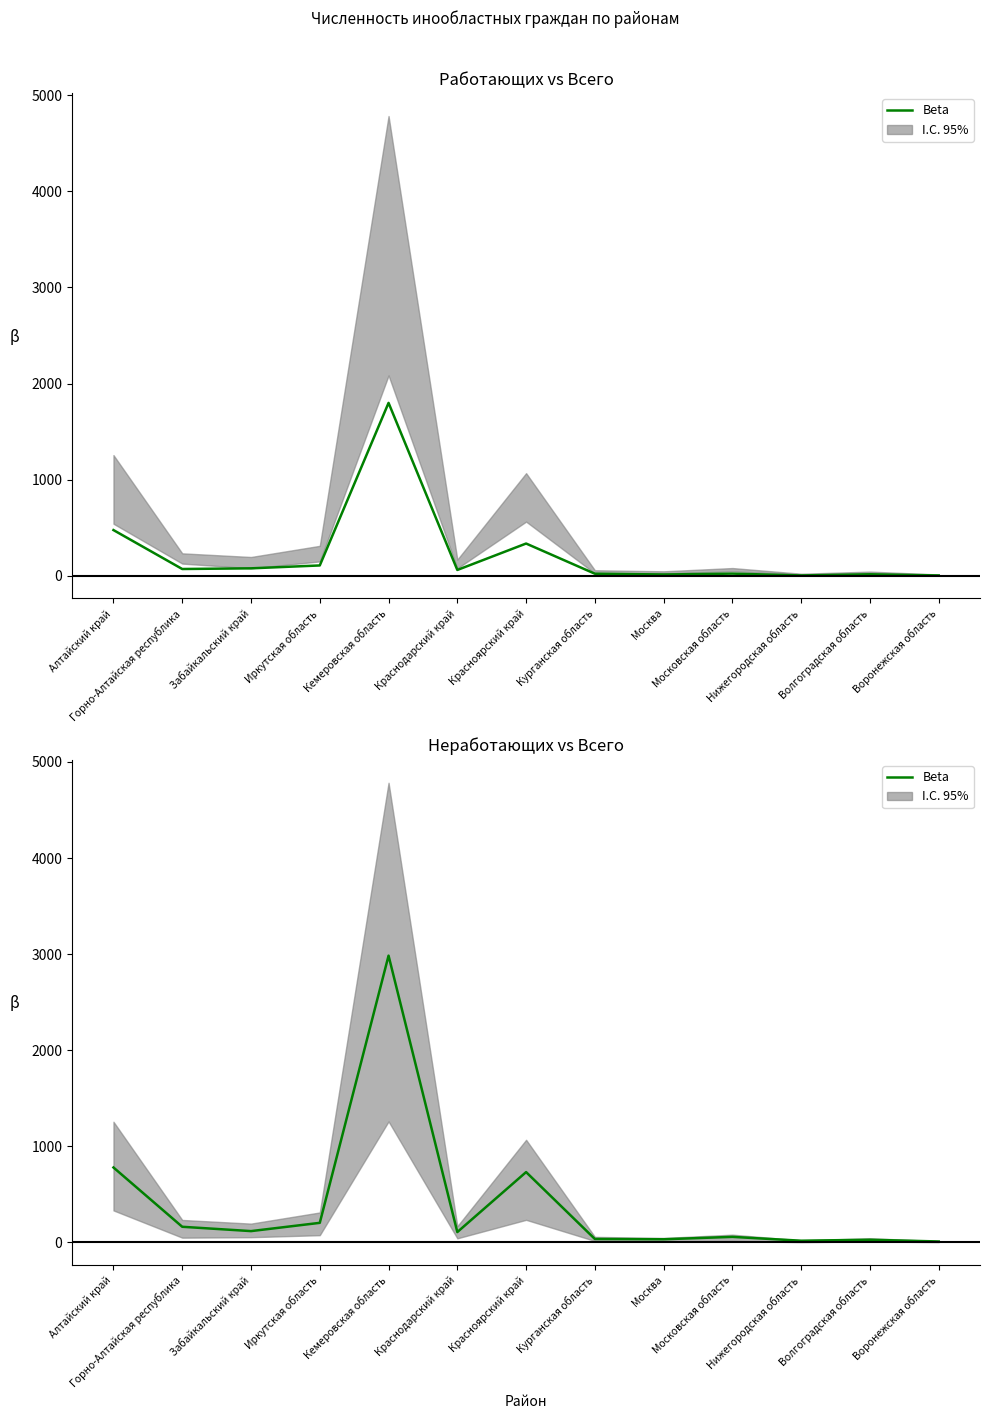

How many series are shown in this chart?

1